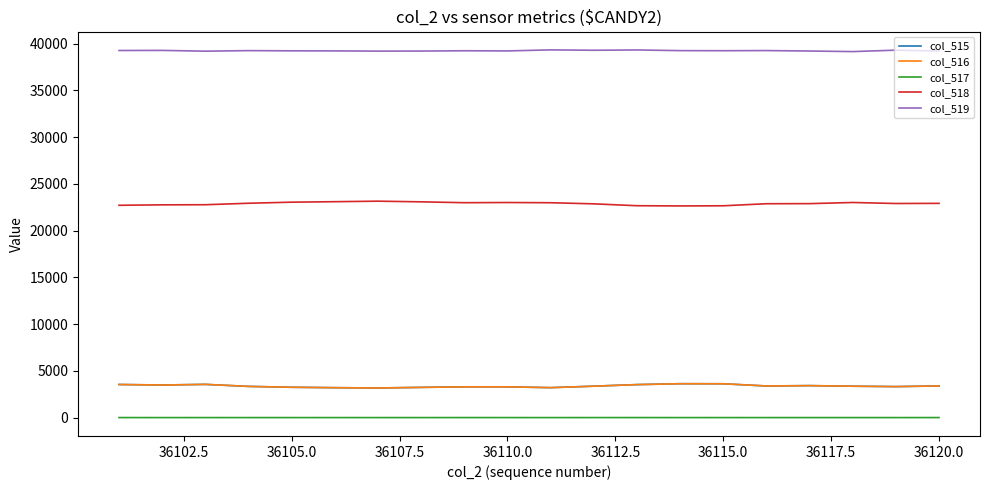

True or false: col_517 and col_516 cross at least once.

False